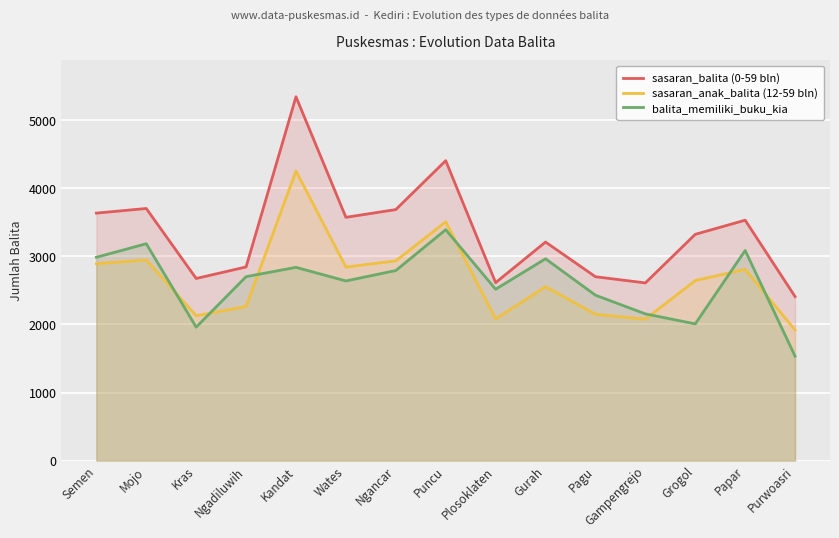

At which category is the sum across all series the highest?

Kandat